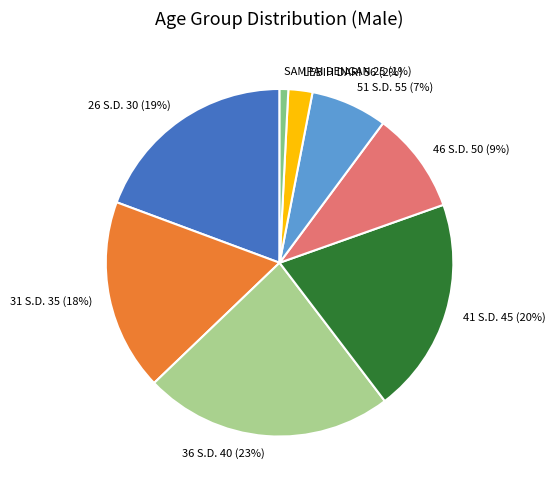

How many segments does this pie chart have?

8